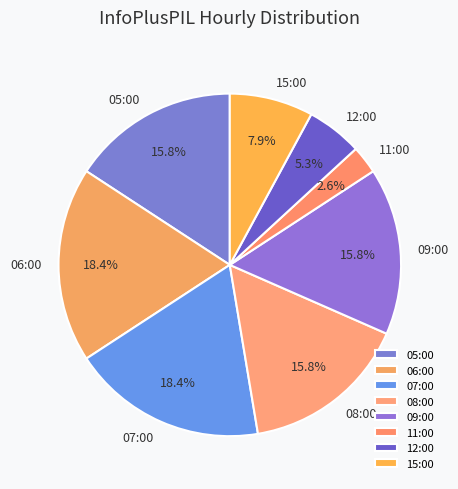

Which slice is the smallest?

11:00